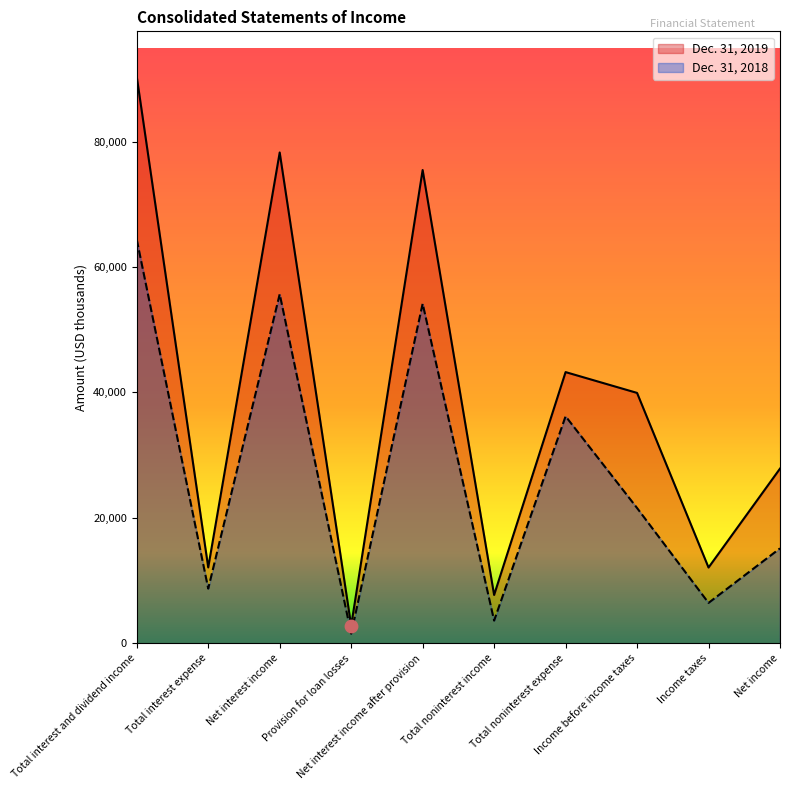

At how many categories does at least one series exceed 10572?

8